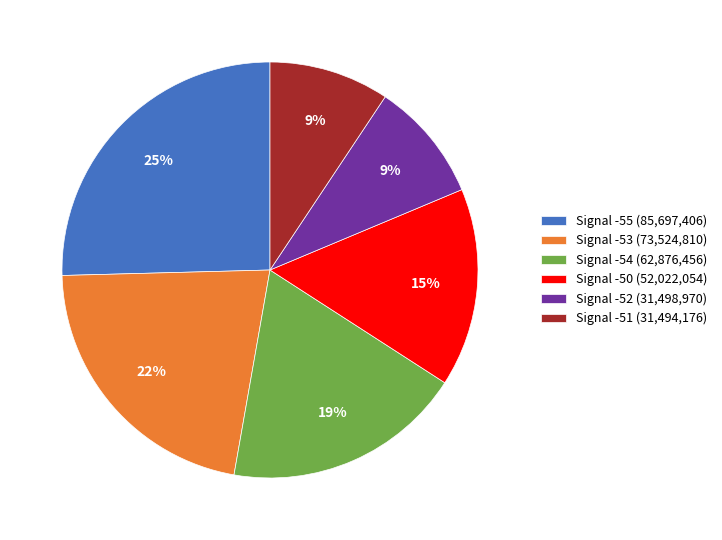

Combined, do Signal -50 (52,022,054) and Signal -55 (85,697,406) account for over 50%?

No